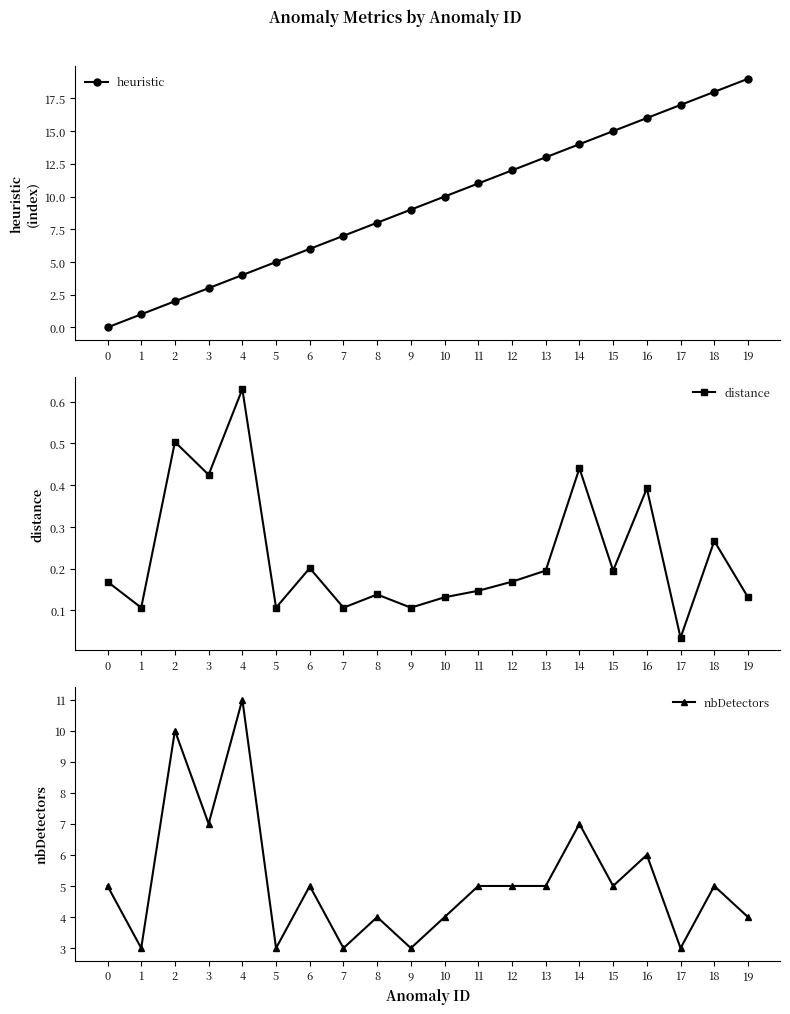

What is the sum of the nbDetectors values at 12 and 5?

8